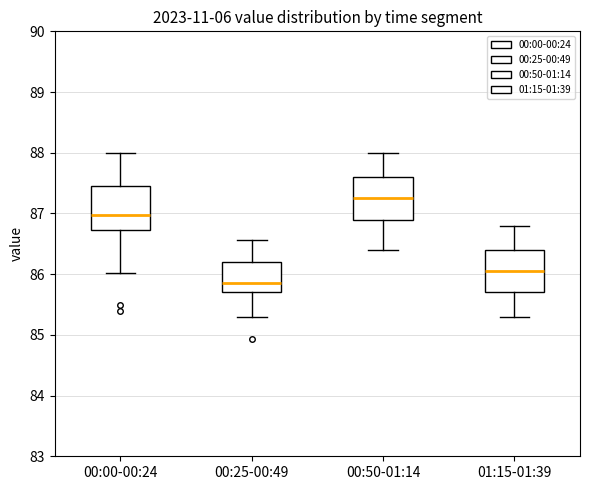

Where does the lower whisker of the box for 01:15-01:39 end on the y-axis? The values are not printed on the chart, so give them approximately, as read against the axis.

85.3